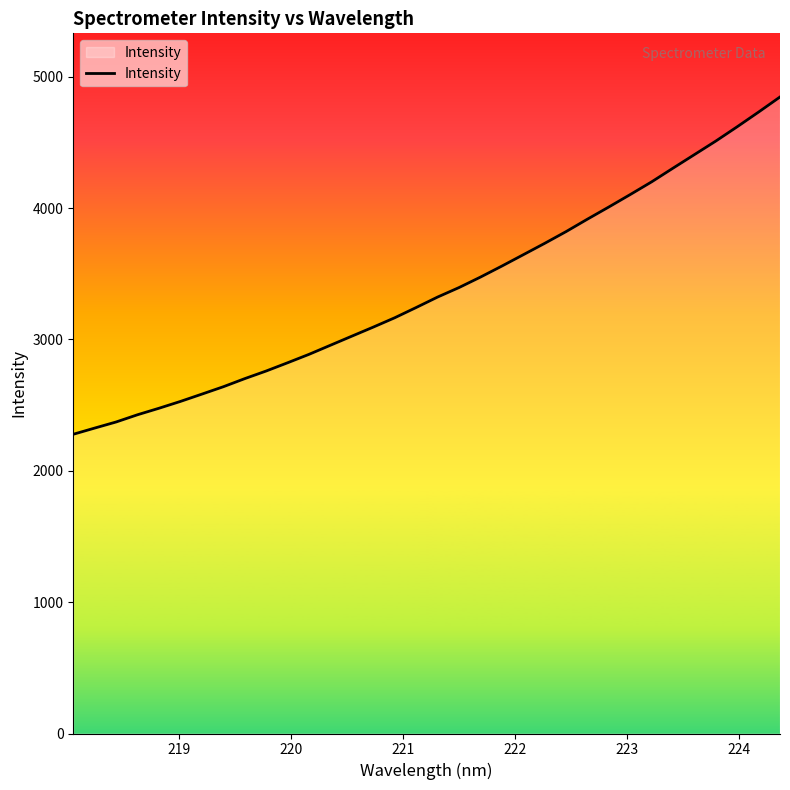

What is the maximum value shown in the chart?

4845.6